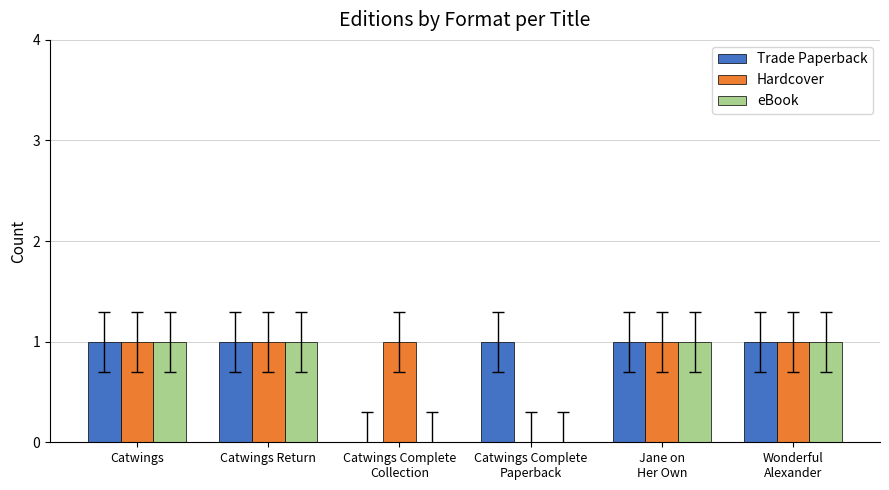

What is the difference between the Hardcover values at Catwings Complete
Paperback and Catwings?

1